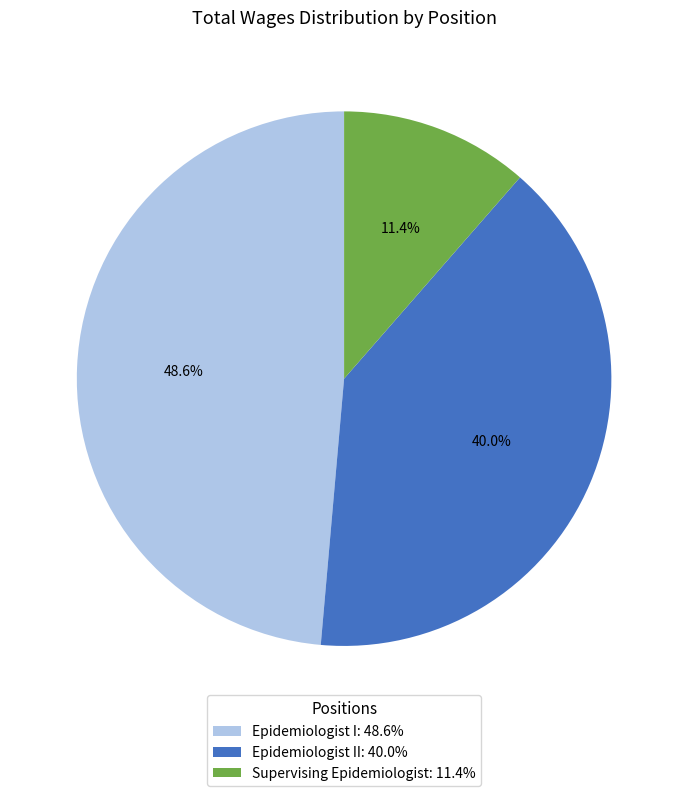

Which category has the smallest portion of the pie?

Supervising Epidemiologist: 11.4%